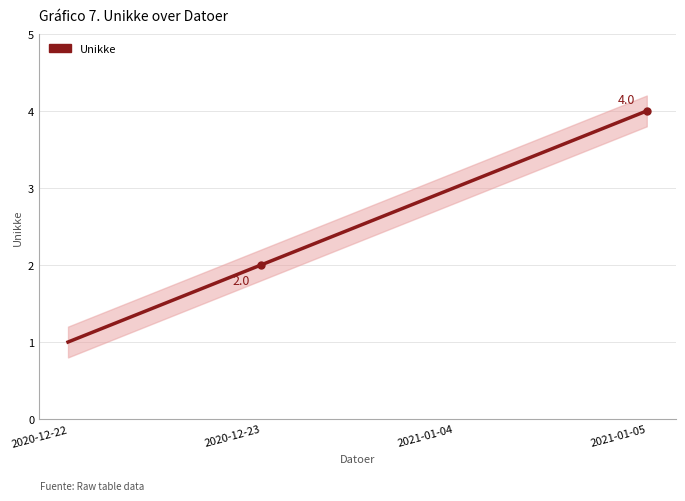

What is the difference between the maximum and minimum values?

3